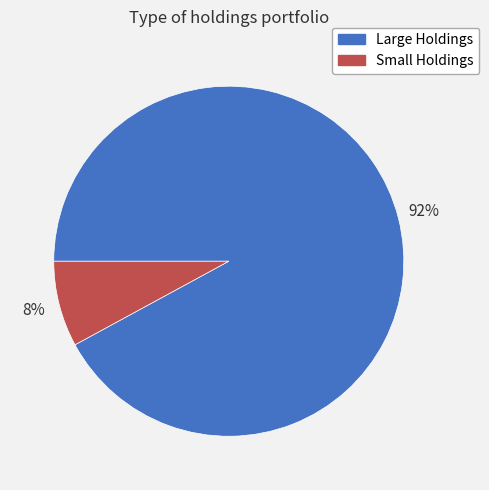

Which slice is the largest?

Large Holdings